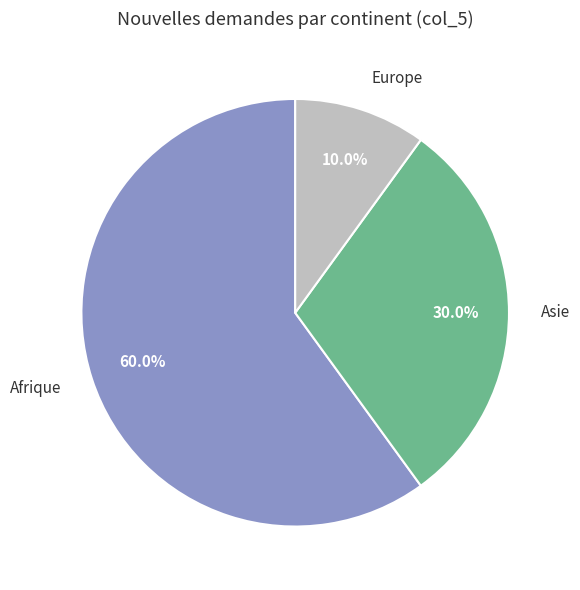

The Afrique slice represents 60% of the pie. True or false?

True